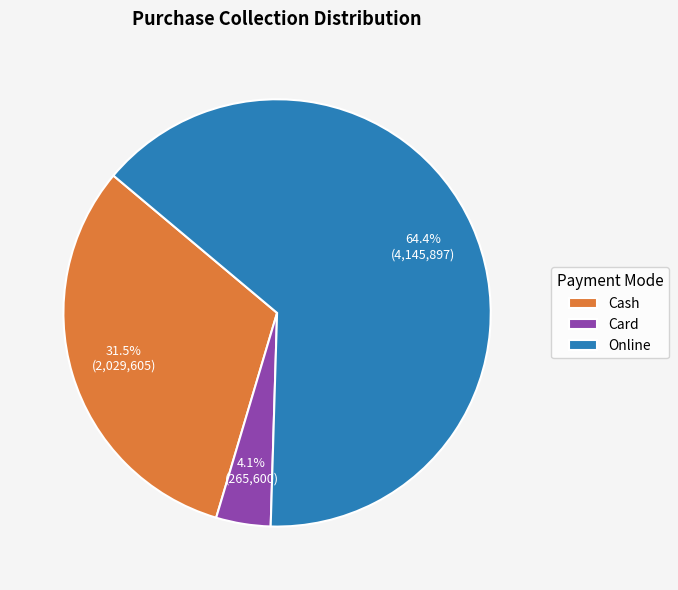

How much of the chart is everything except Cash?

68.5%